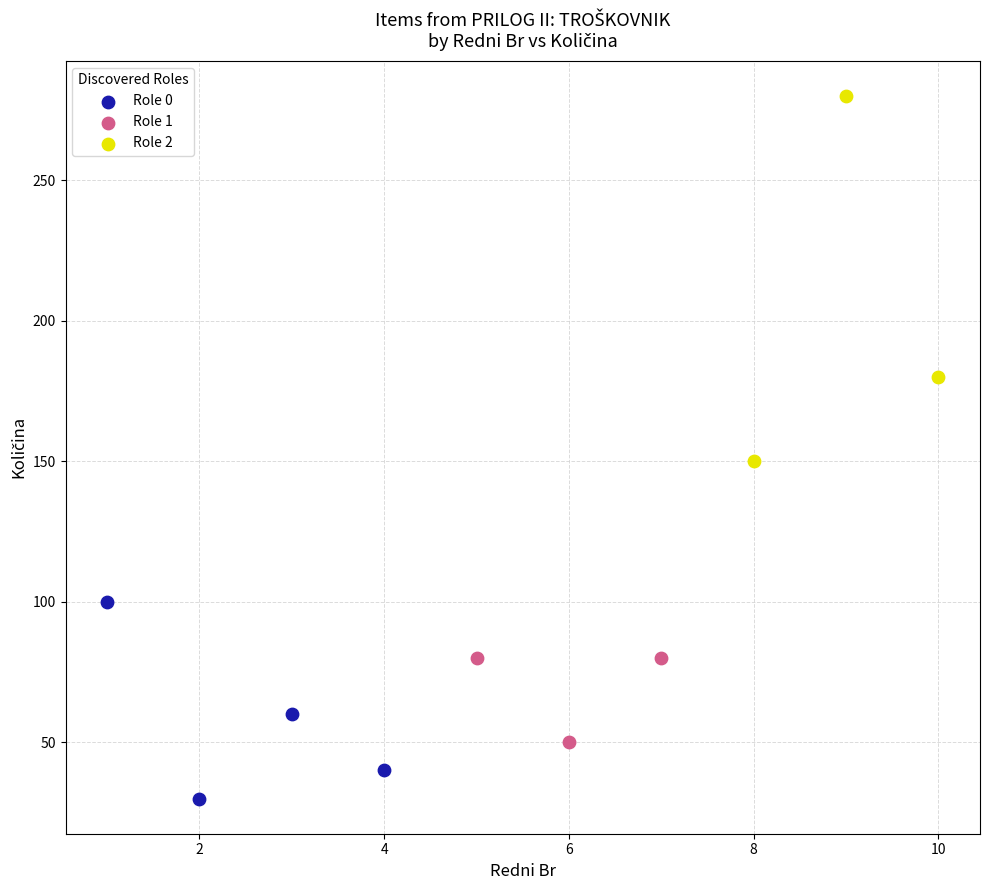

Which series contains the lowest Y value?

Role 0